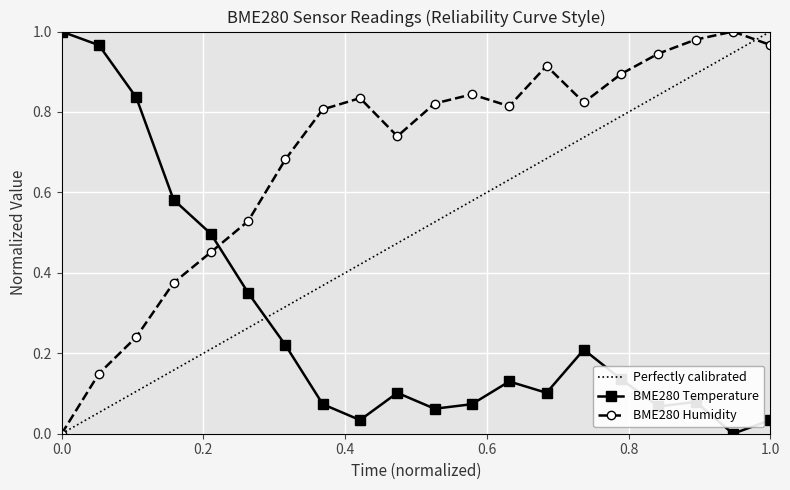

What is the sum of all BME280_humidity values?

13.8